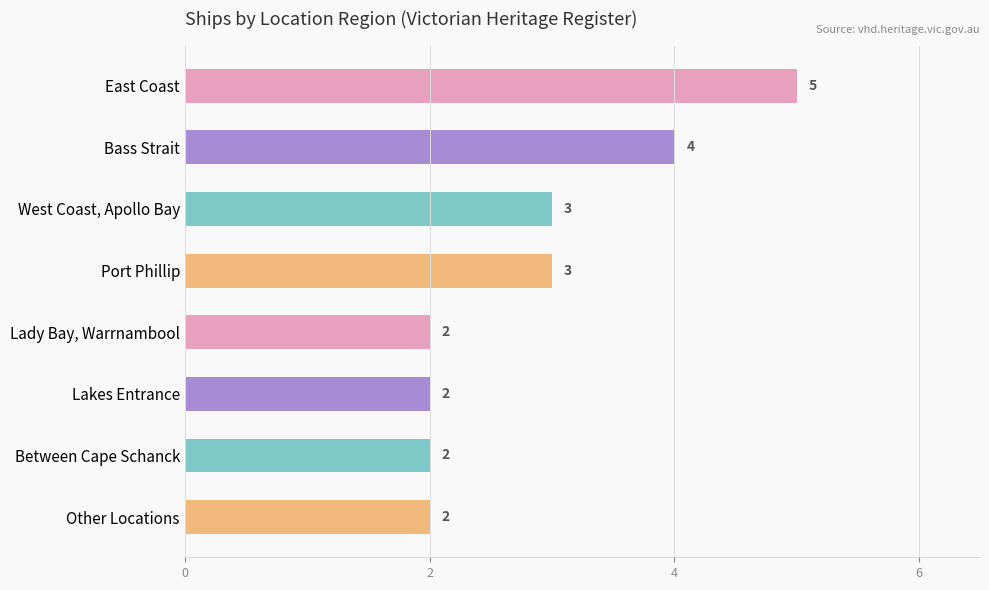

Count the values in the range 2 to 4.

7